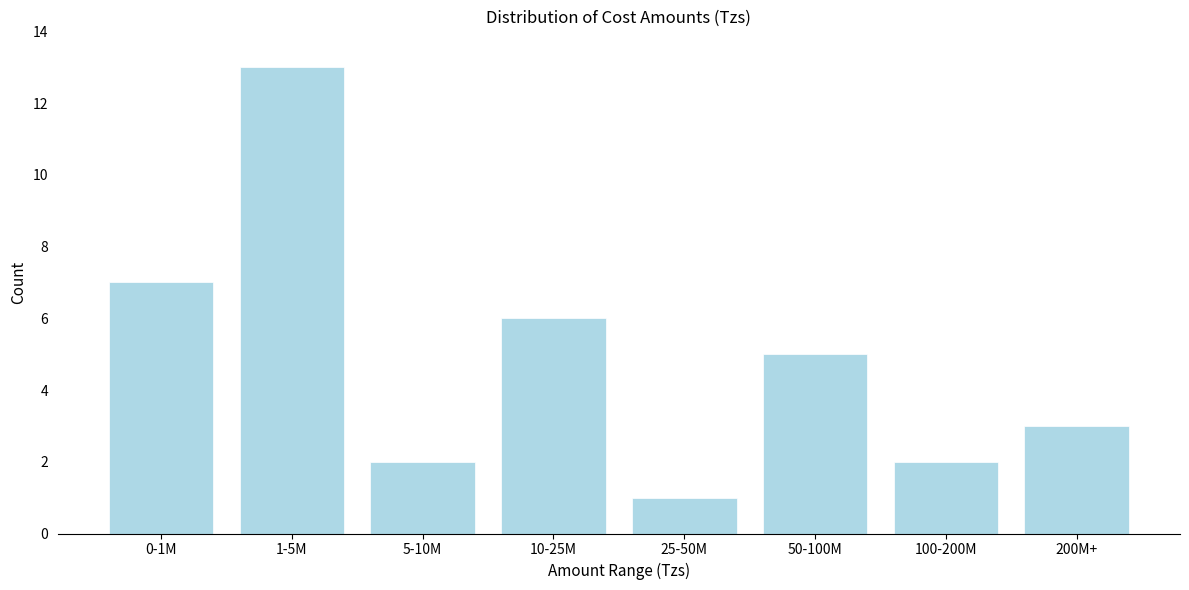

Reading left to right, transcribe all the data shown in this chart.

7	13	2	6	1	5	2	3